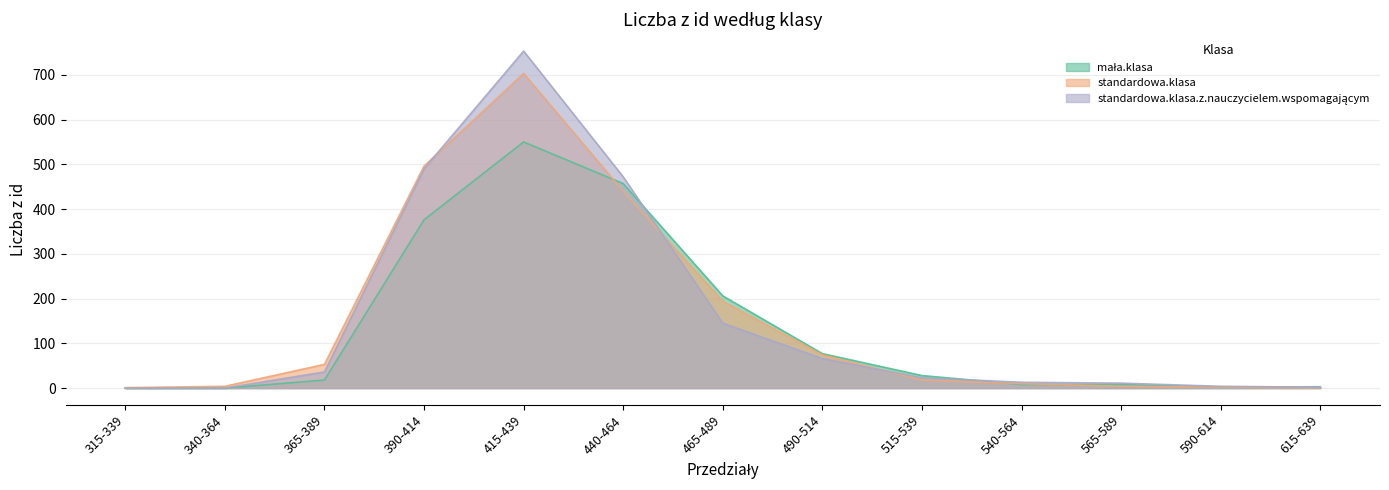

What is the value of the standardowa.klasa point at the 2nd from the left?

4